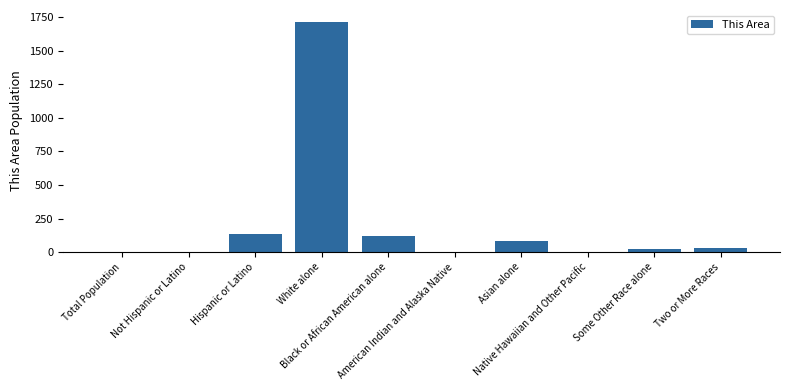

What is the greatest value displayed?

1718